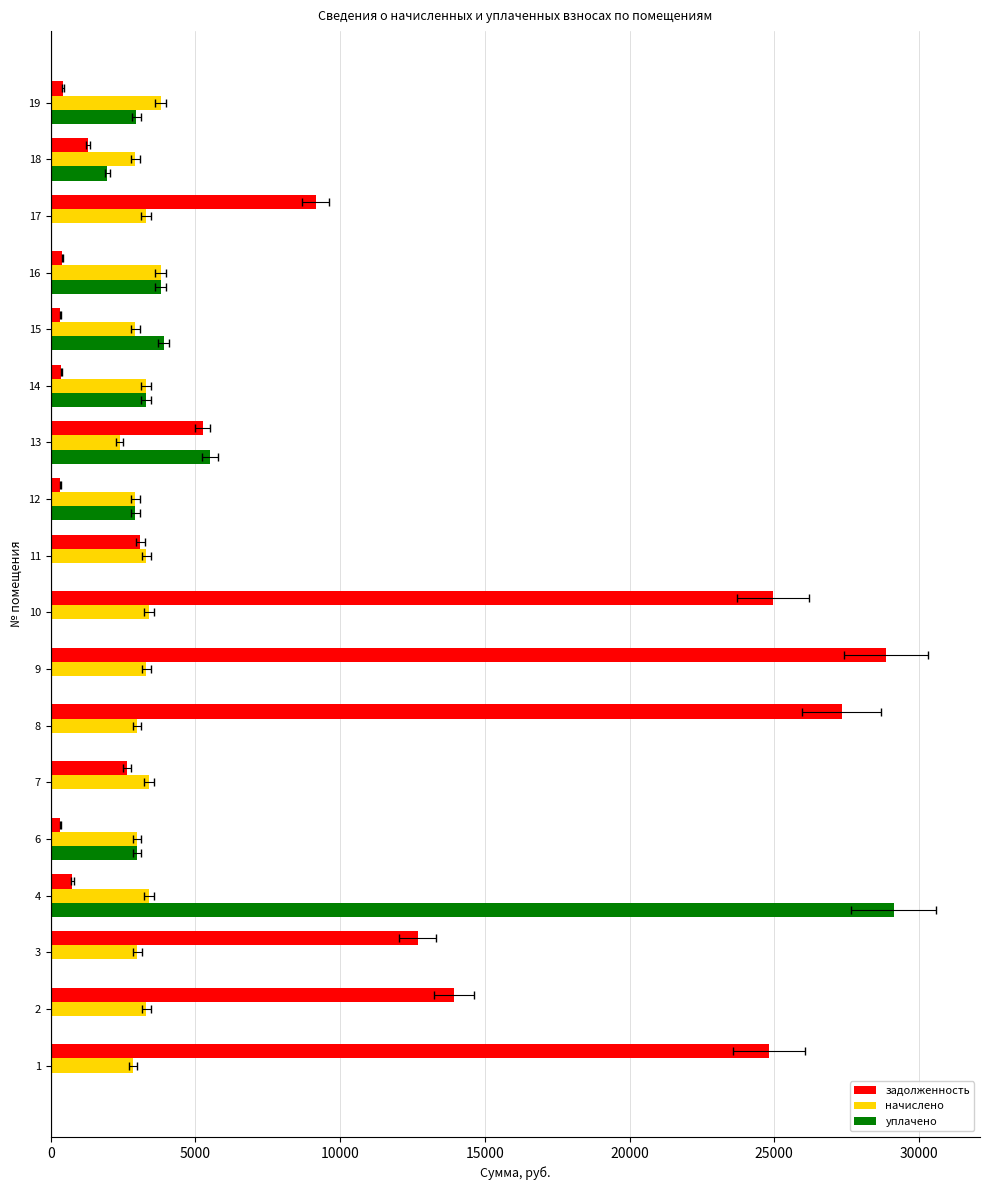

What is the difference between the maximum and minimum values in the начислено series?

1415.7